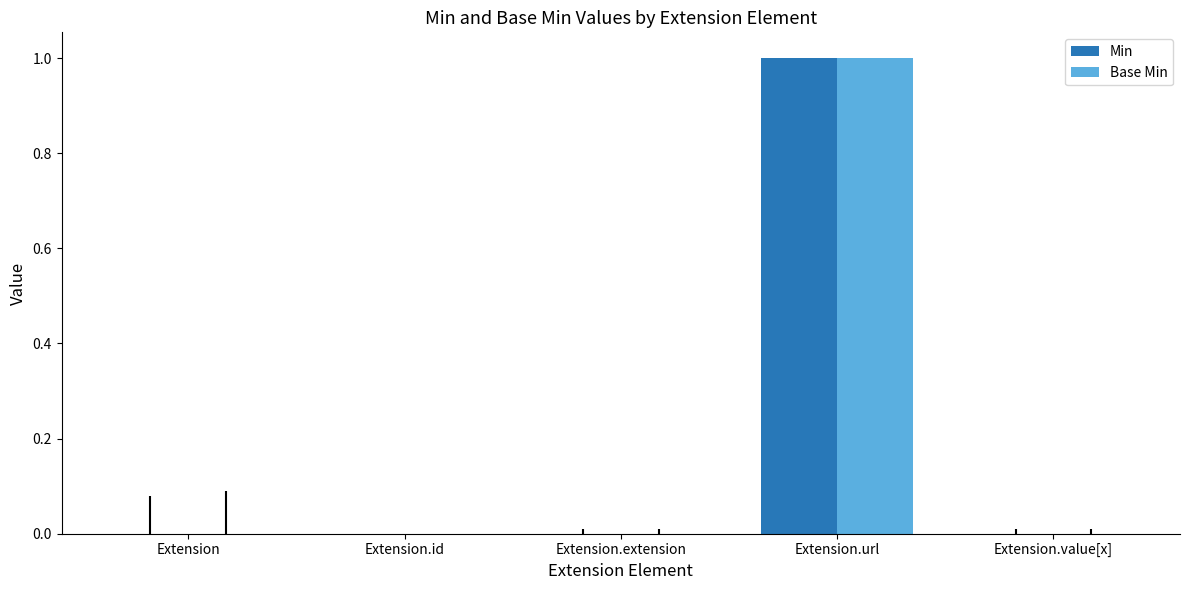

At which category is the sum across all series the highest?

Extension.url